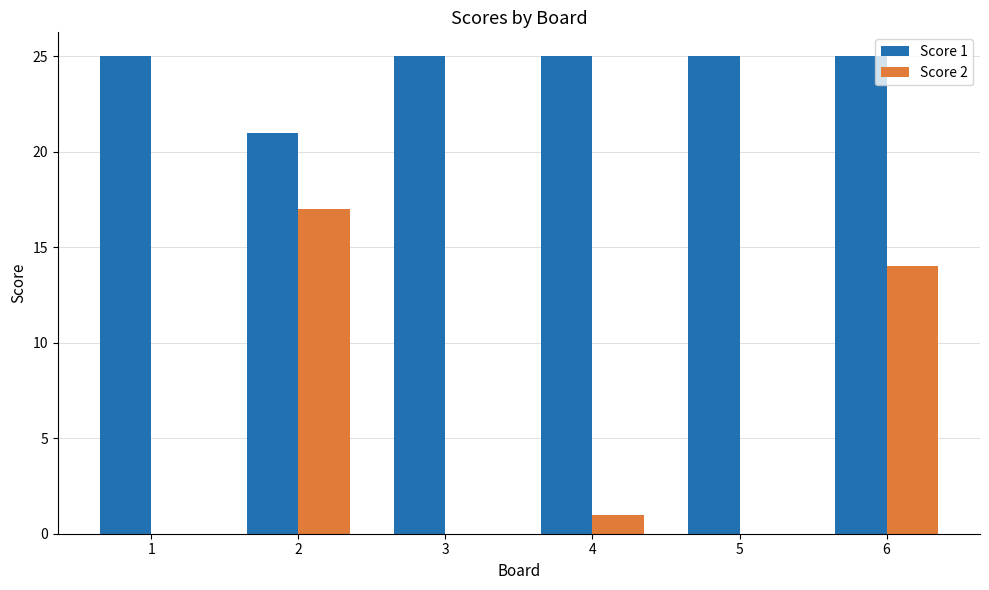

Which series has the largest total across all categories?

Score 1